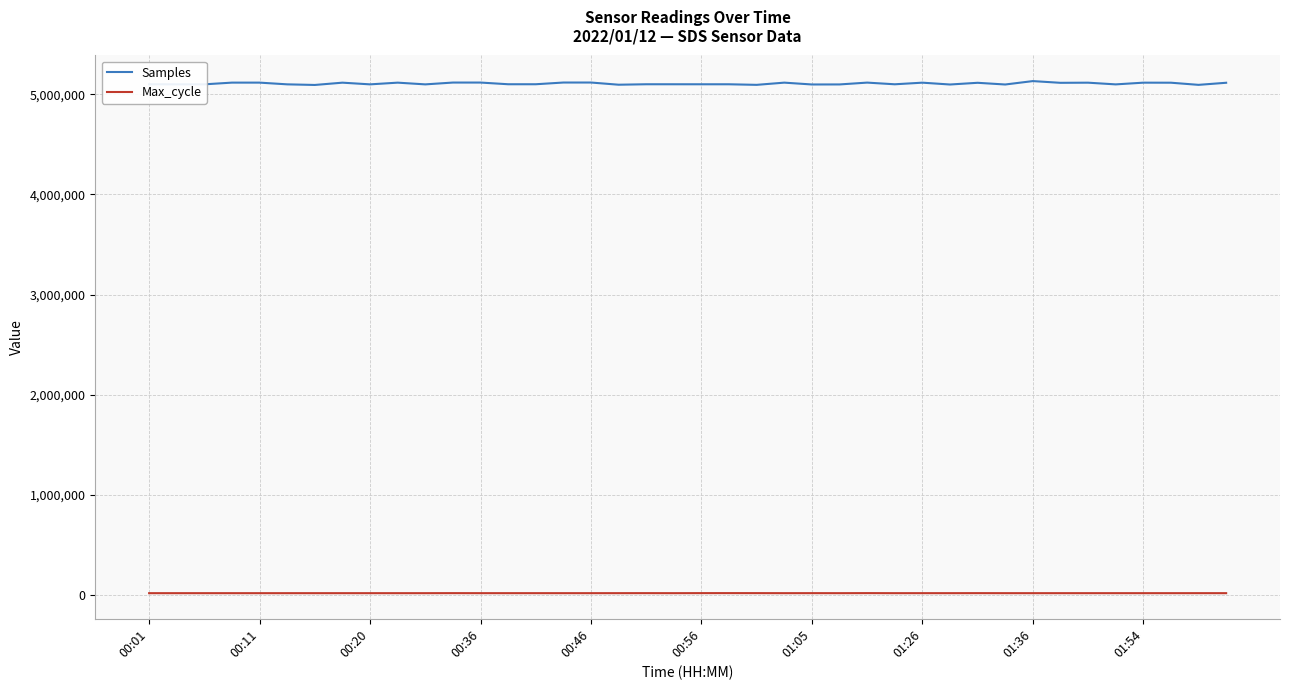

Rank the series by their average value, from lowest to highest.

Max_cycle, Samples